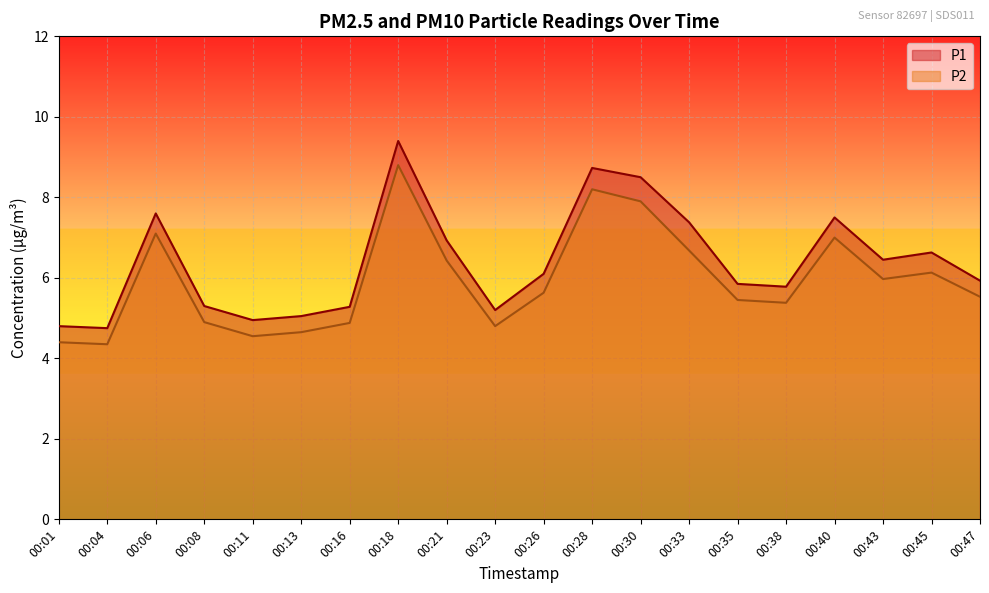

Does the chart display data point markers on the line(s)?

No